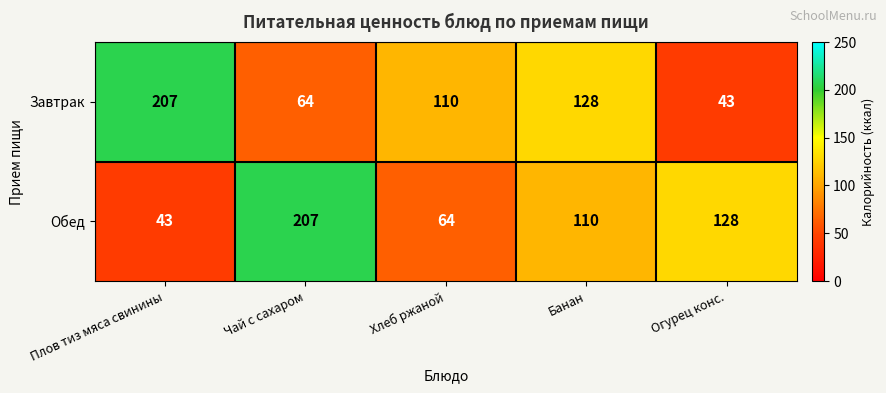

How many data points does each series have?

5